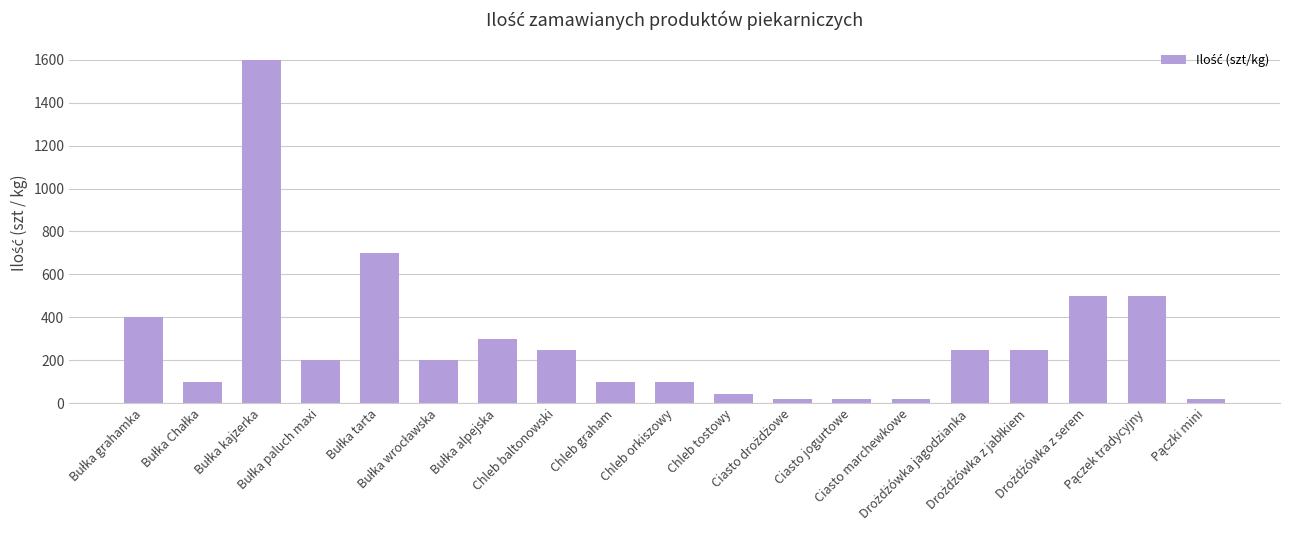

What is the sum of all values?

5571